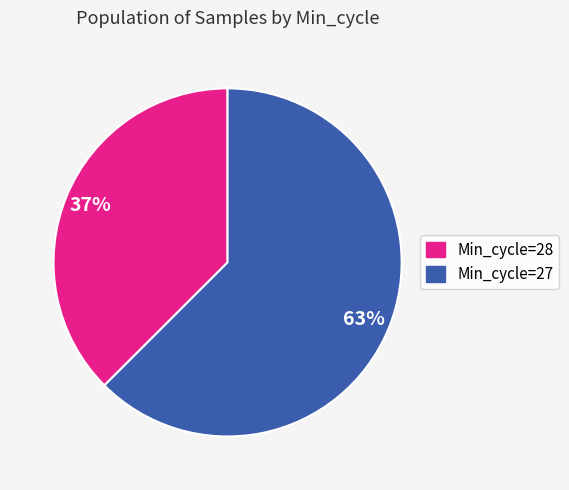

To the nearest percent, what is the average slice percentage?

50%